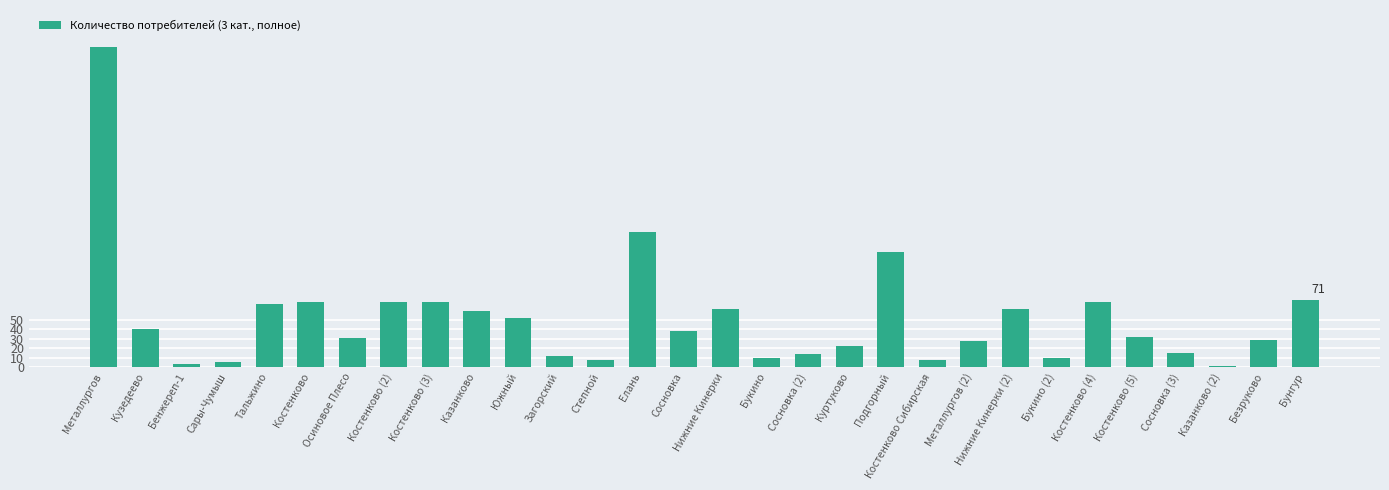

What is the greatest value displayed?

341